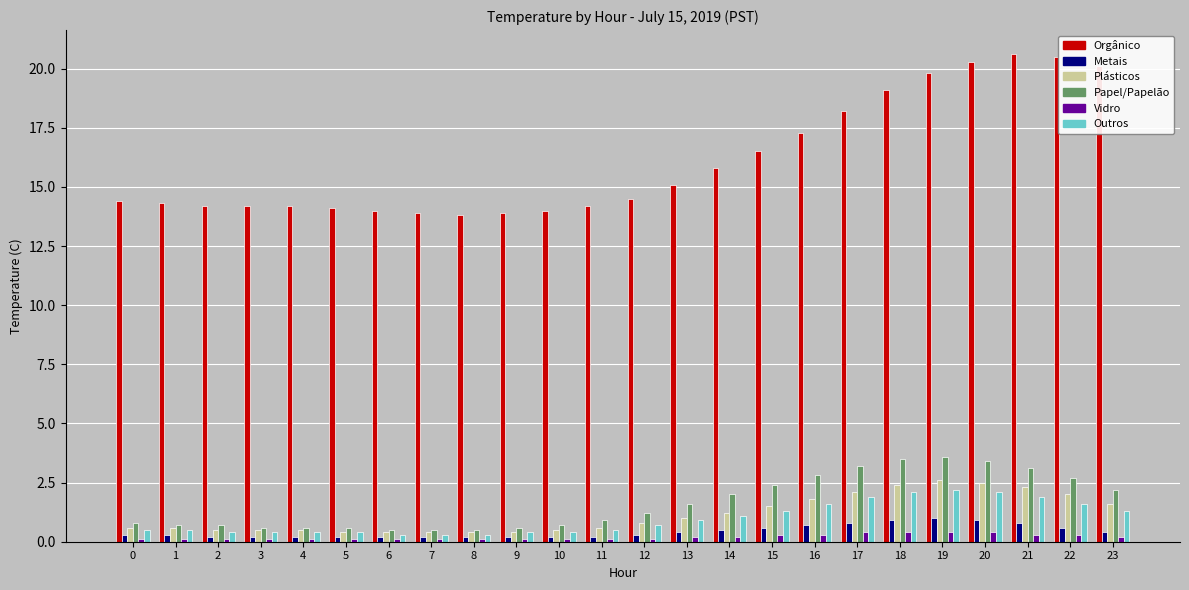

Are the bars grouped side by side (vs. stacked)?

Yes